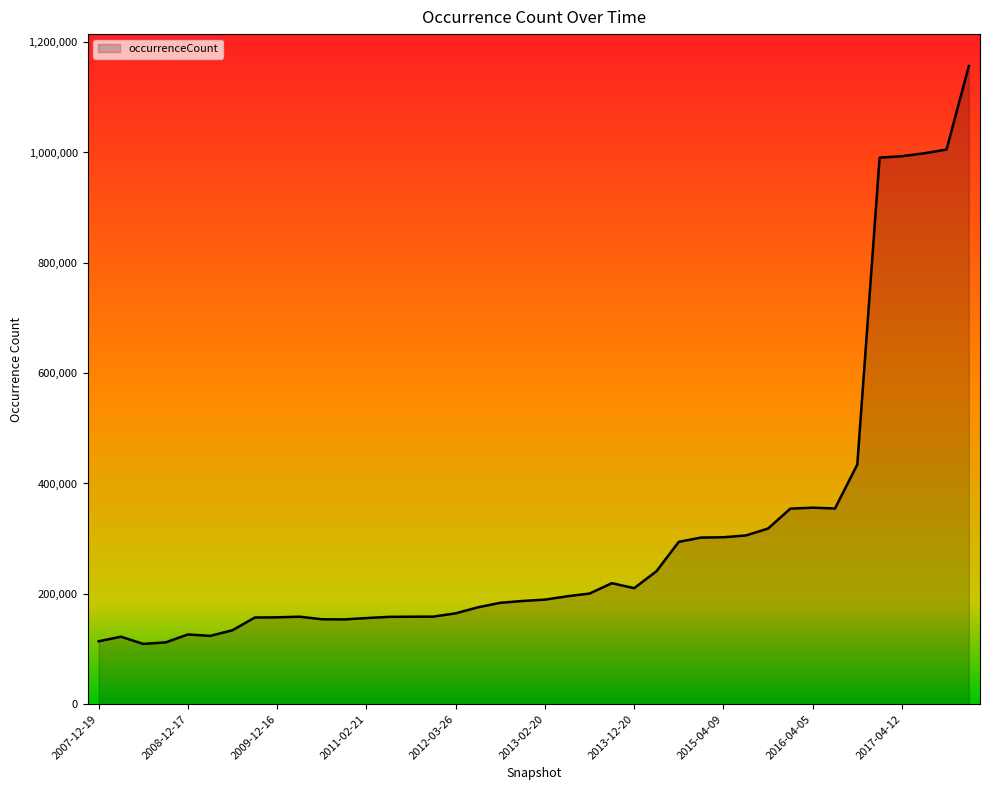

What is the maximum value shown in the chart?

1156722